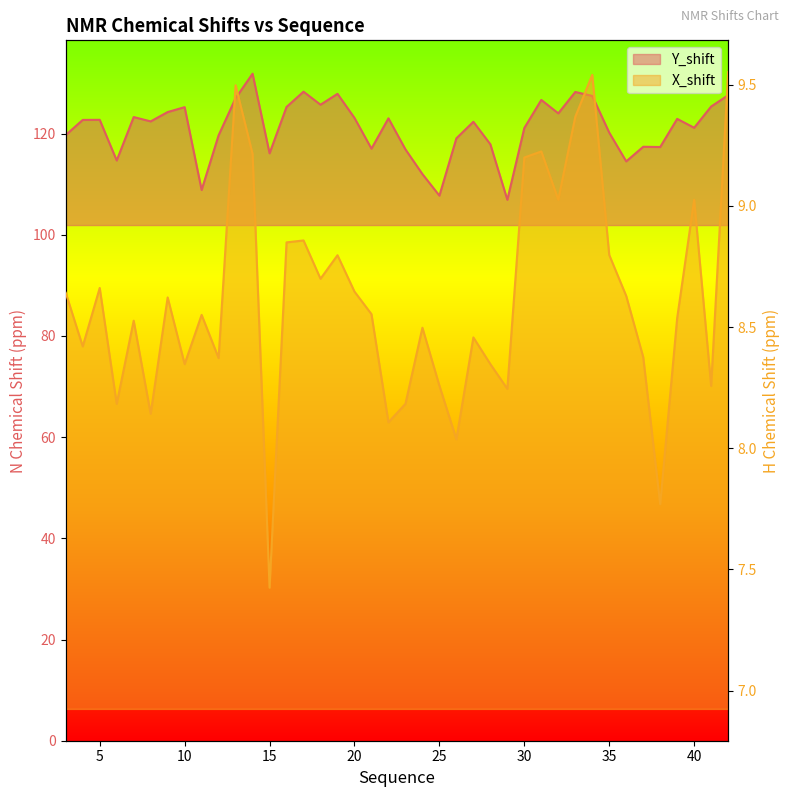

In Y_shift, how many points are higher than both neighbors (excluding endpoints)?

12